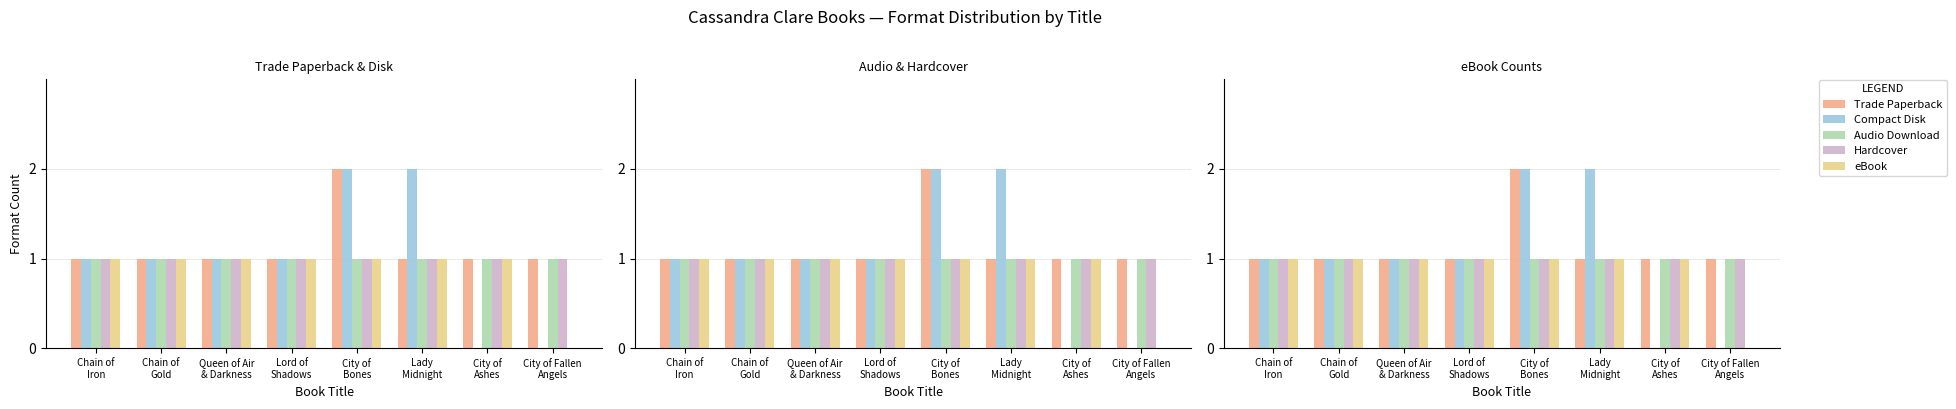

Which category has the highest value across all series?

City of
Bones